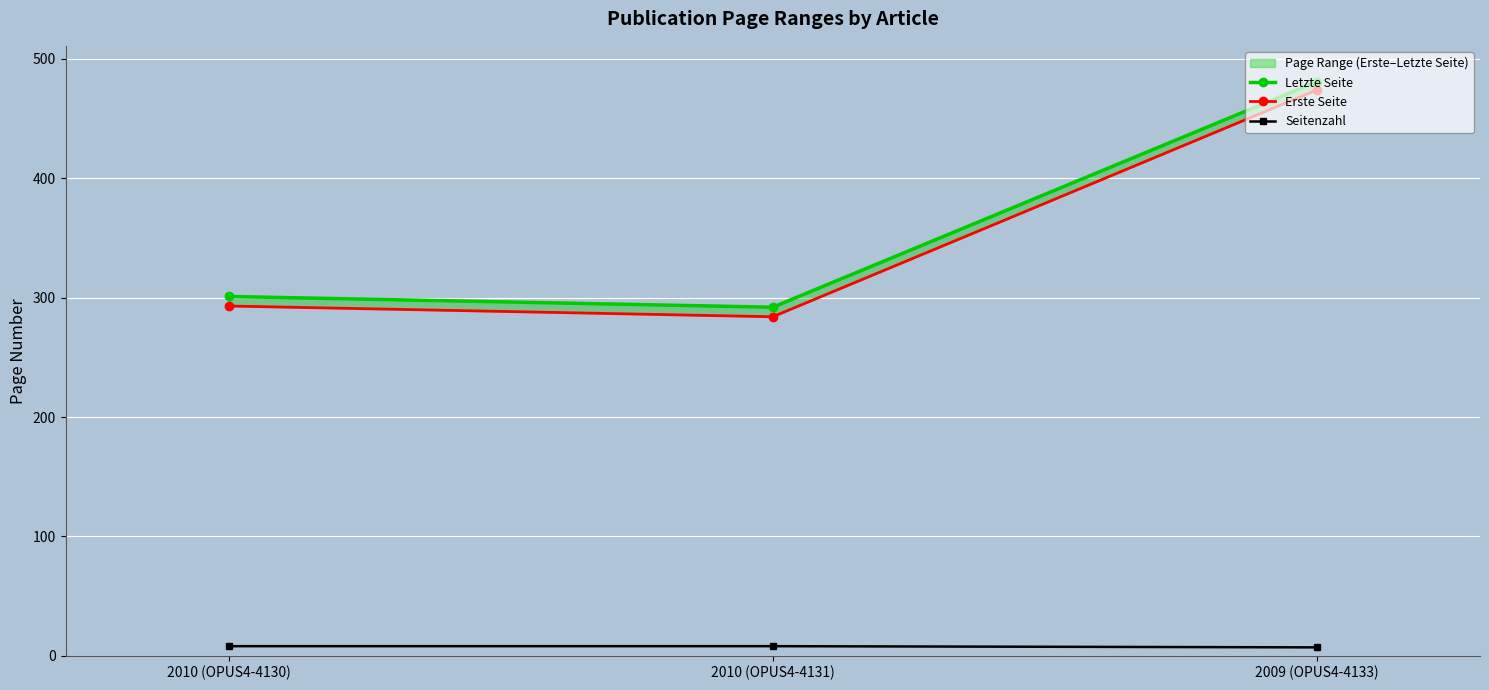

At which label does Letzte Seite reach its minimum?

2010 (OPUS4-4131)